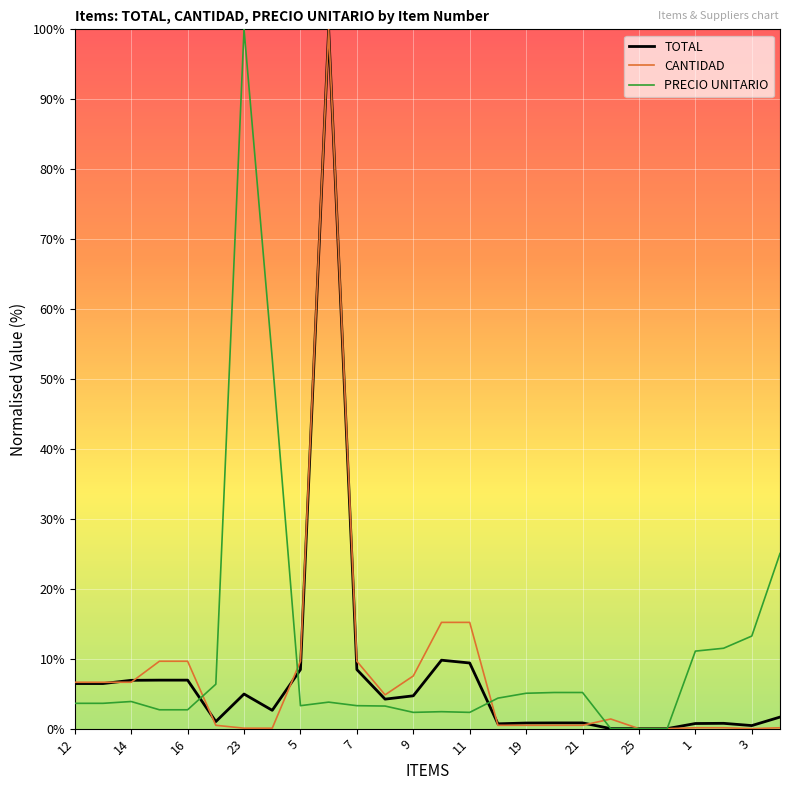

What is the maximum value for CANTIDAD?

100.0